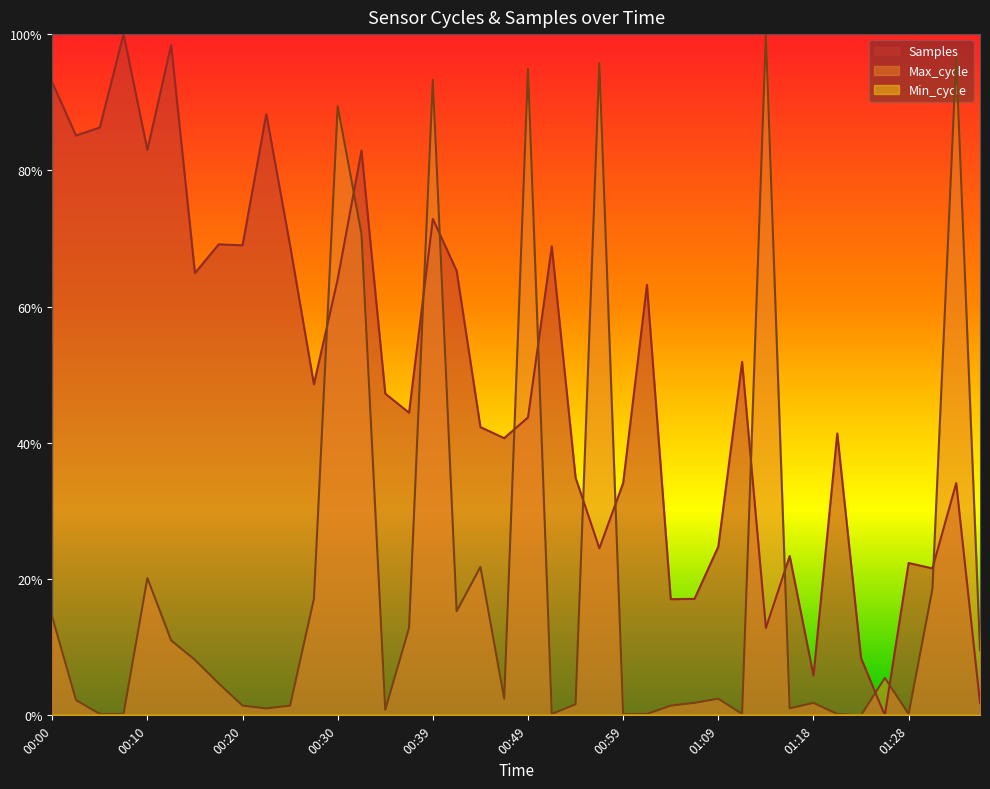

Does the chart display data point markers on the line(s)?

No